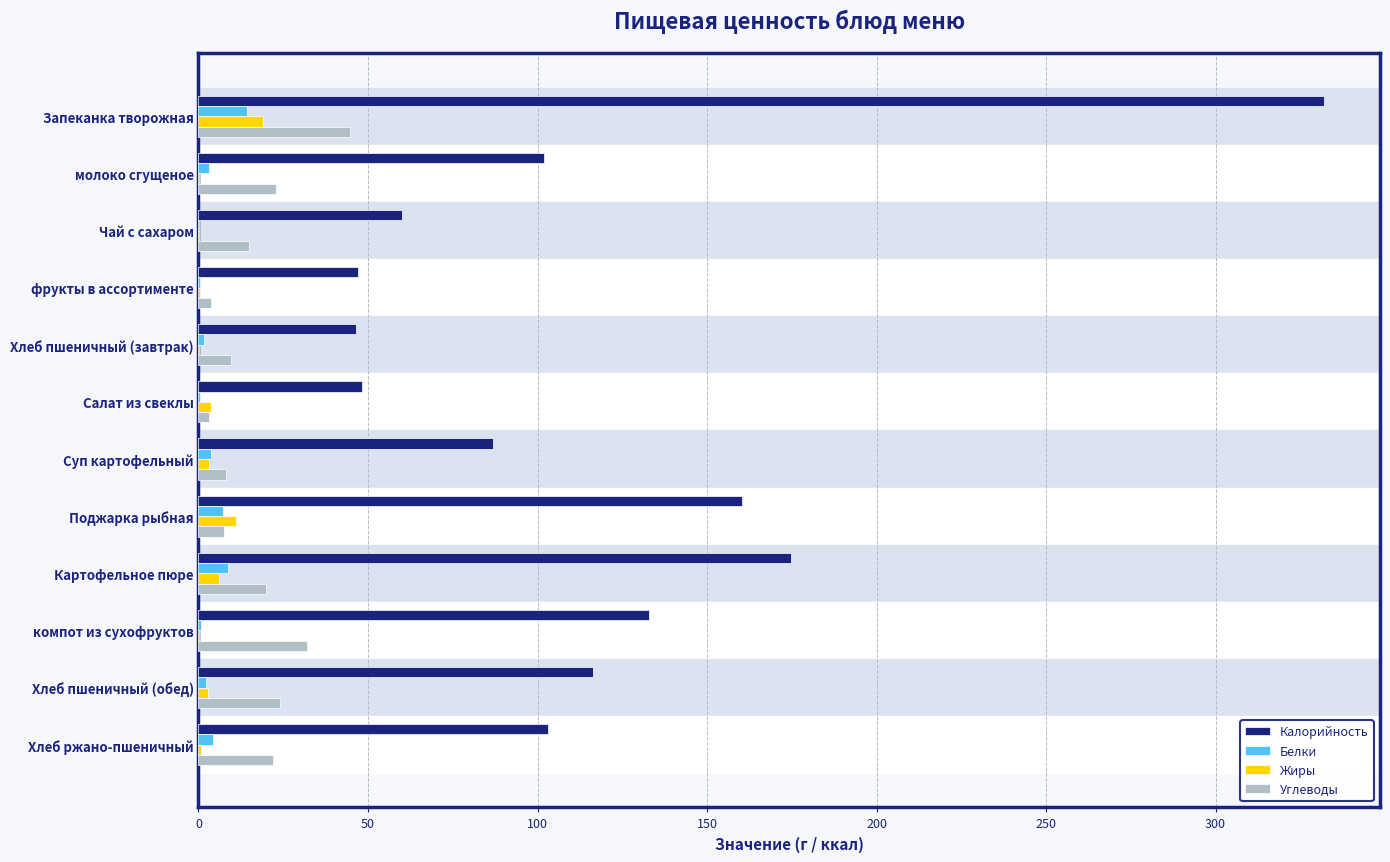

Where is Калорийность nearest to the value 189?

Картофельное пюре